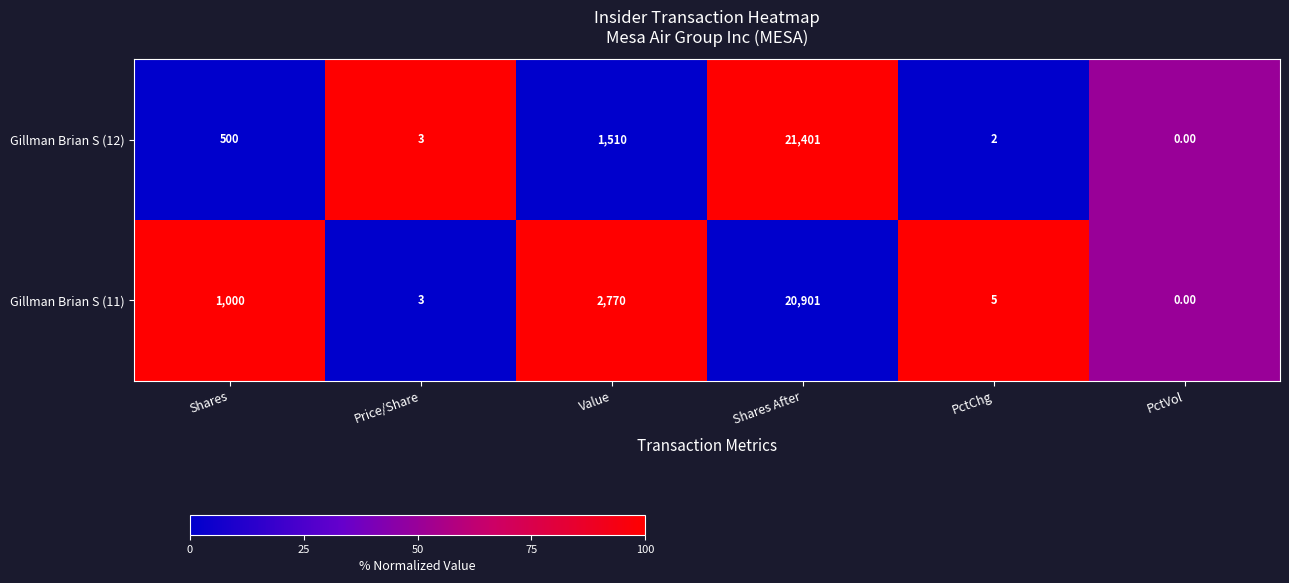

How many data points does each series have?

6